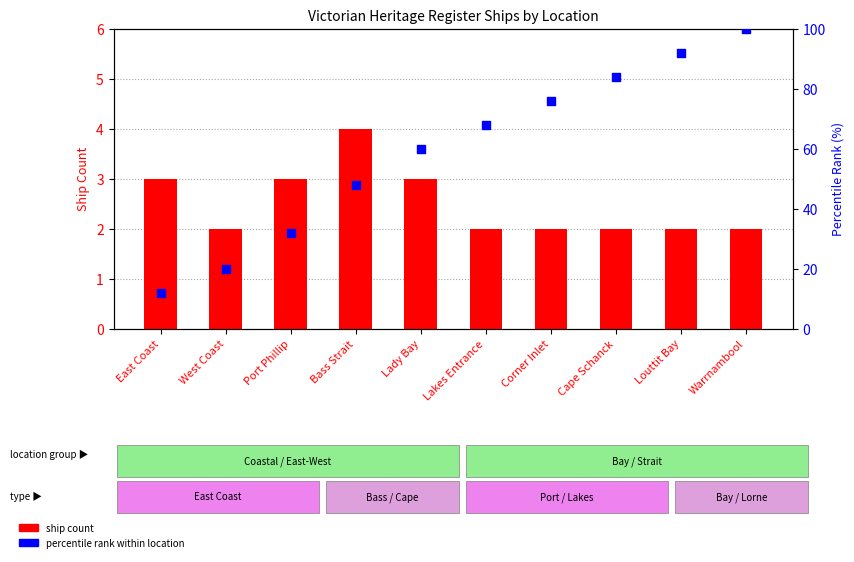

At how many categories does at least one series exceed 53?

6